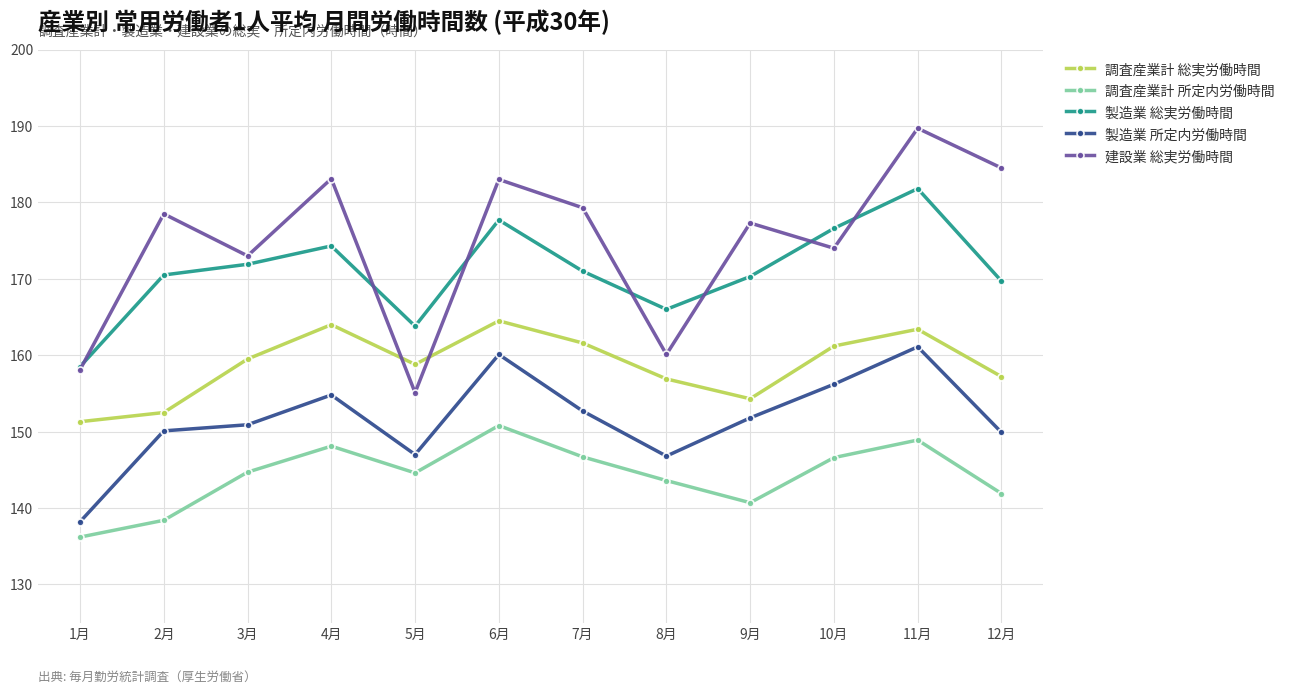

What are all the series names shown in the legend?

調査産業計 総実労働時間, 調査産業計 所定内労働時間, 製造業 総実労働時間, 製造業 所定内労働時間, 建設業 総実労働時間